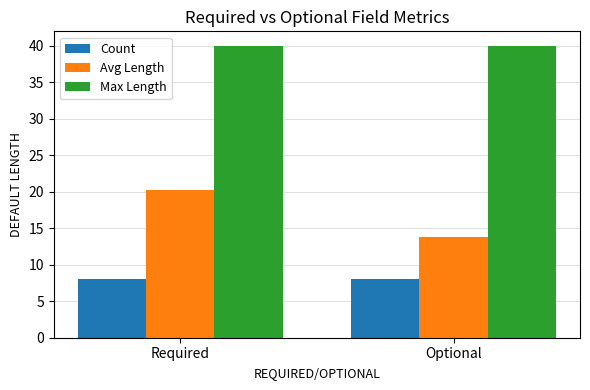

What is the maximum value shown in the chart?

40.0